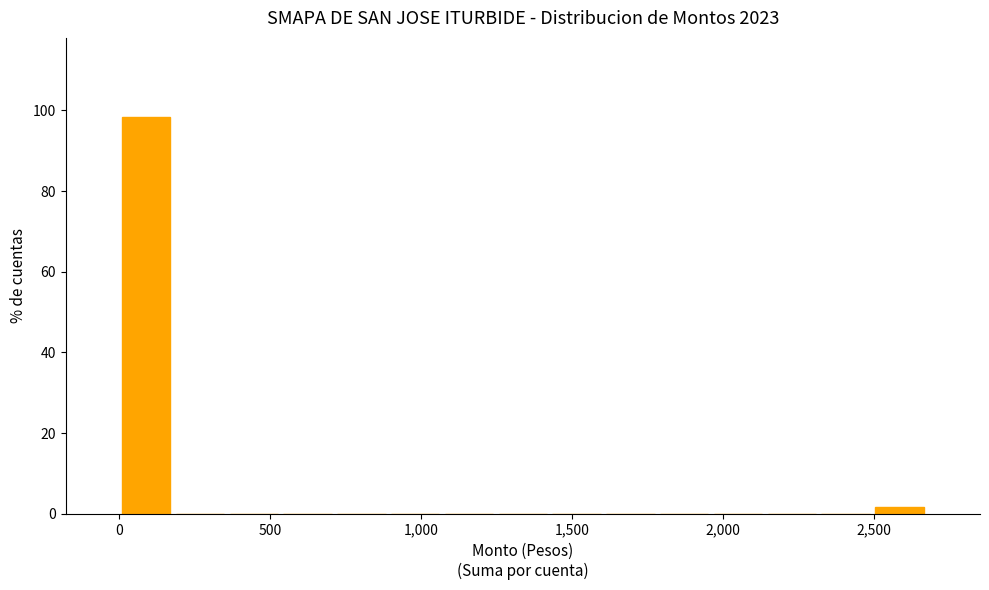

Around what value on the x-axis is the tallest bar? Give the approximate position of its centre, as read against the axis.

100